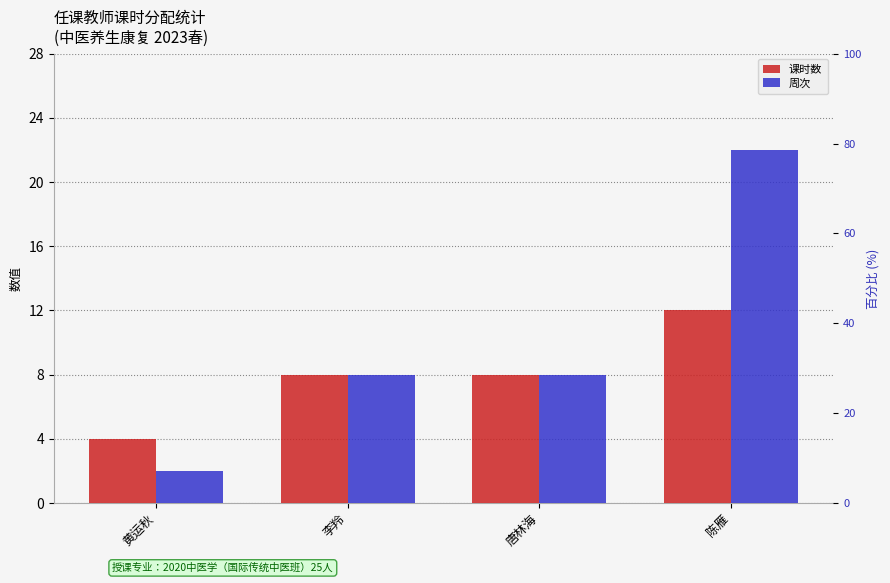

What are all the series names shown in the legend?

课时数, 周次